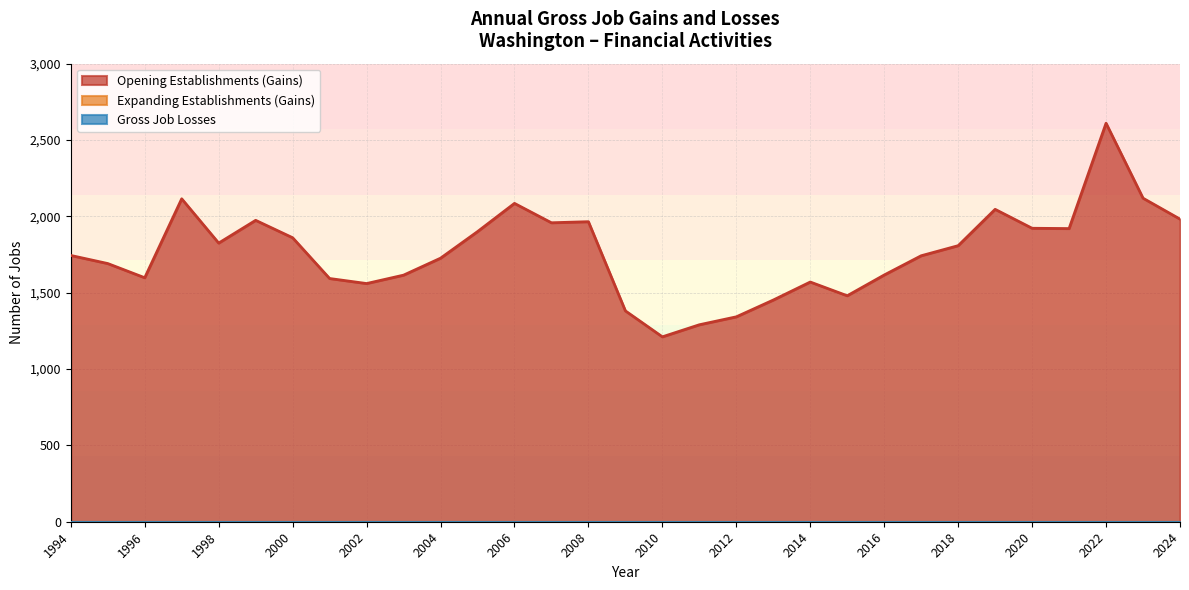

Which series has the largest range (max minus min)?

Gross Job Gains (Opening)